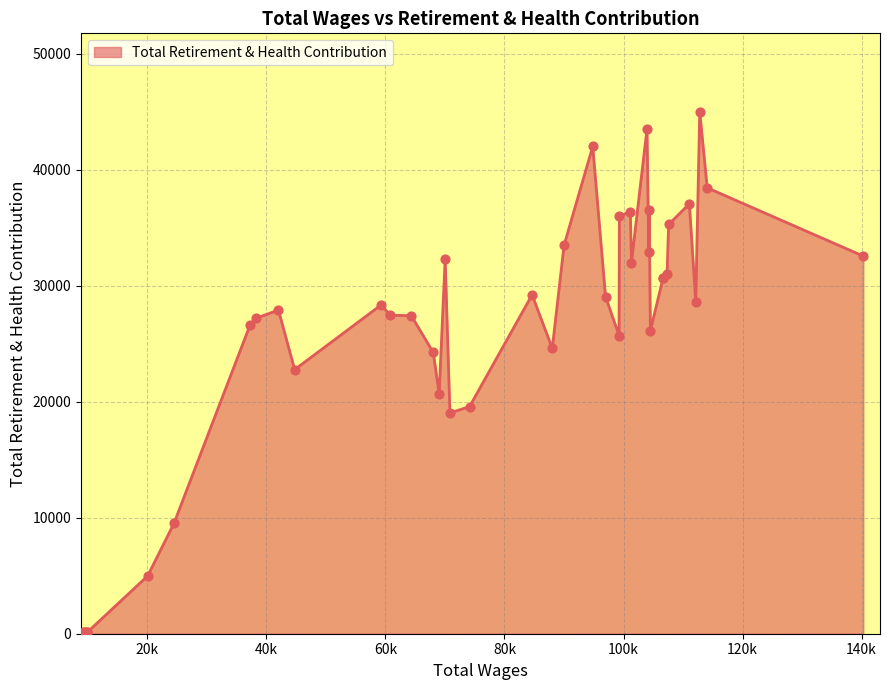

What is the difference between the maximum and minimum values?

44895